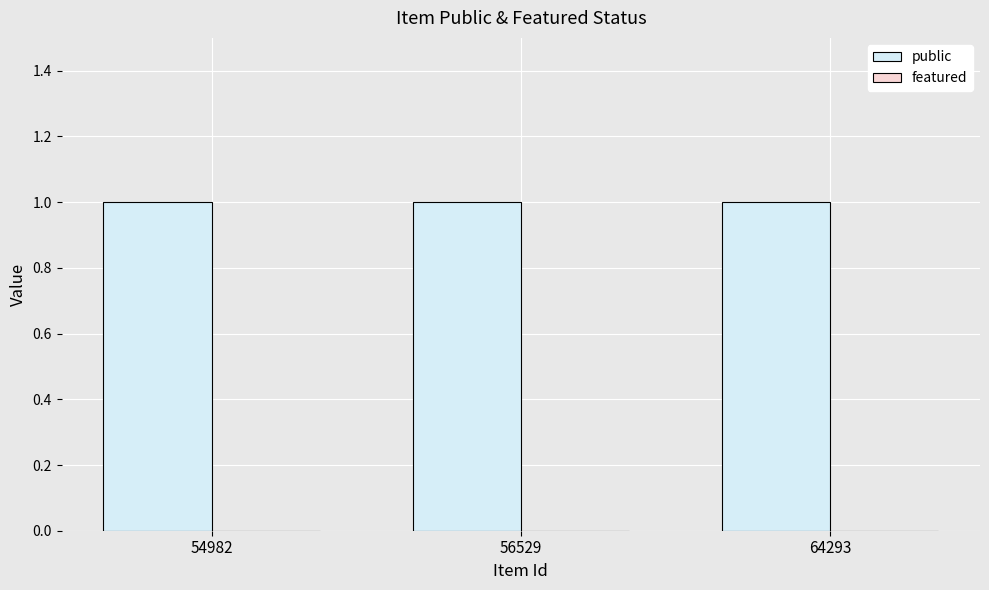

Rank the series by their average value, from lowest to highest.

featured, public